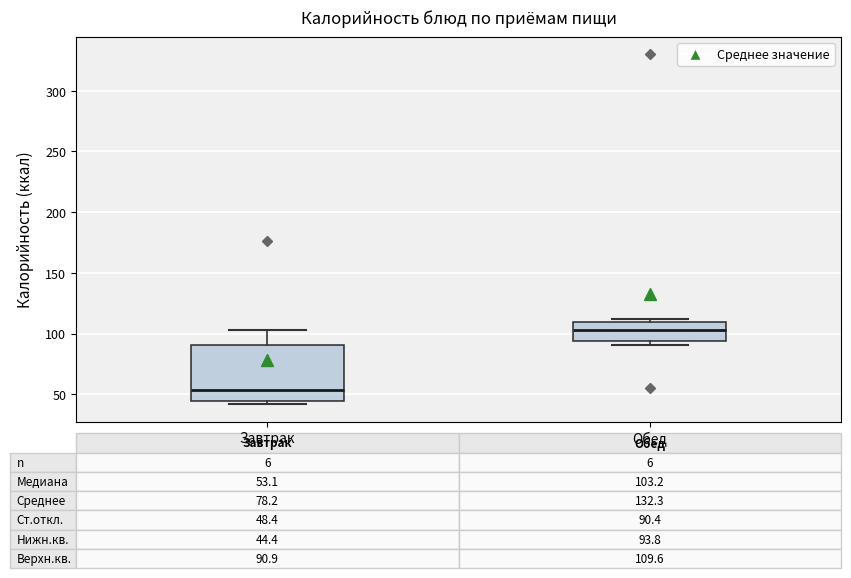

Which box has the lowest median line?

Завтрак